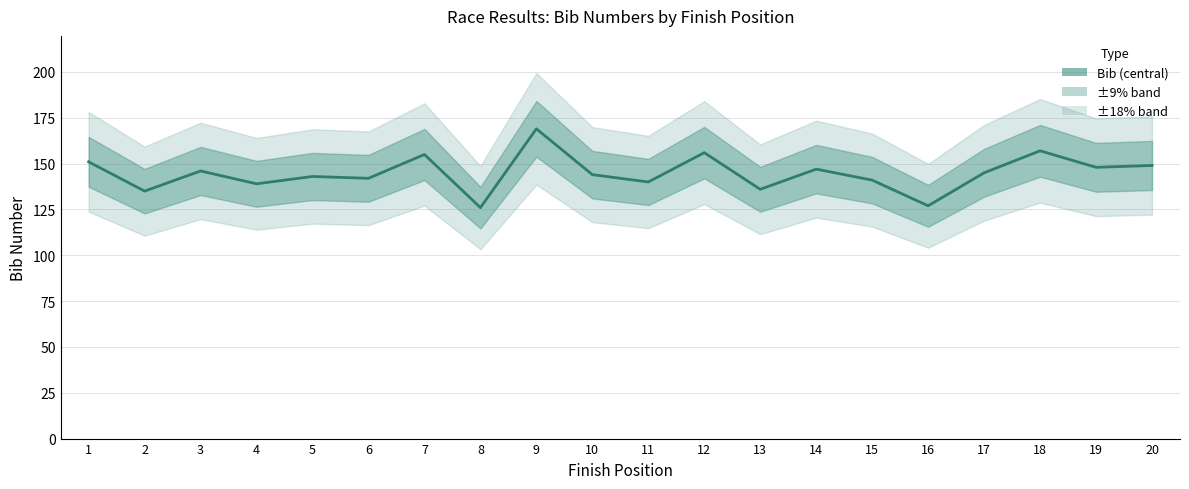

Reading right to left, list all the values displayed in this chart.

20=149	19=148	18=157	17=145	16=127	15=141	14=147	13=136	12=156	11=140	10=144	9=169	8=126	7=155	6=142	5=143	4=139	3=146	2=135	1=151